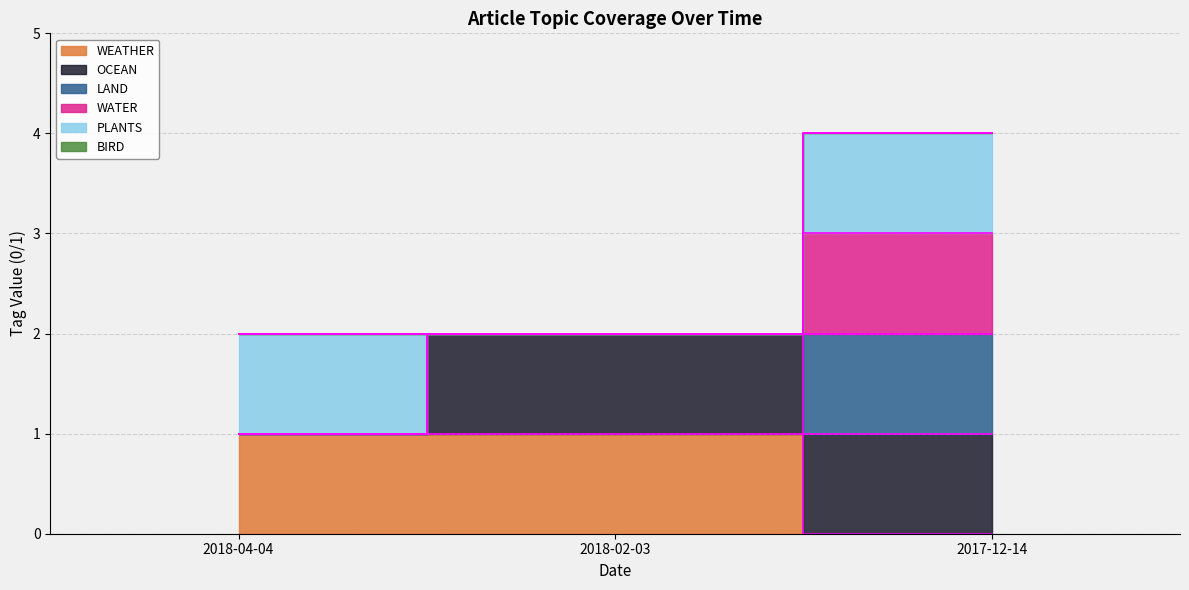

How many OCEAN values are between 1 and 2?

3